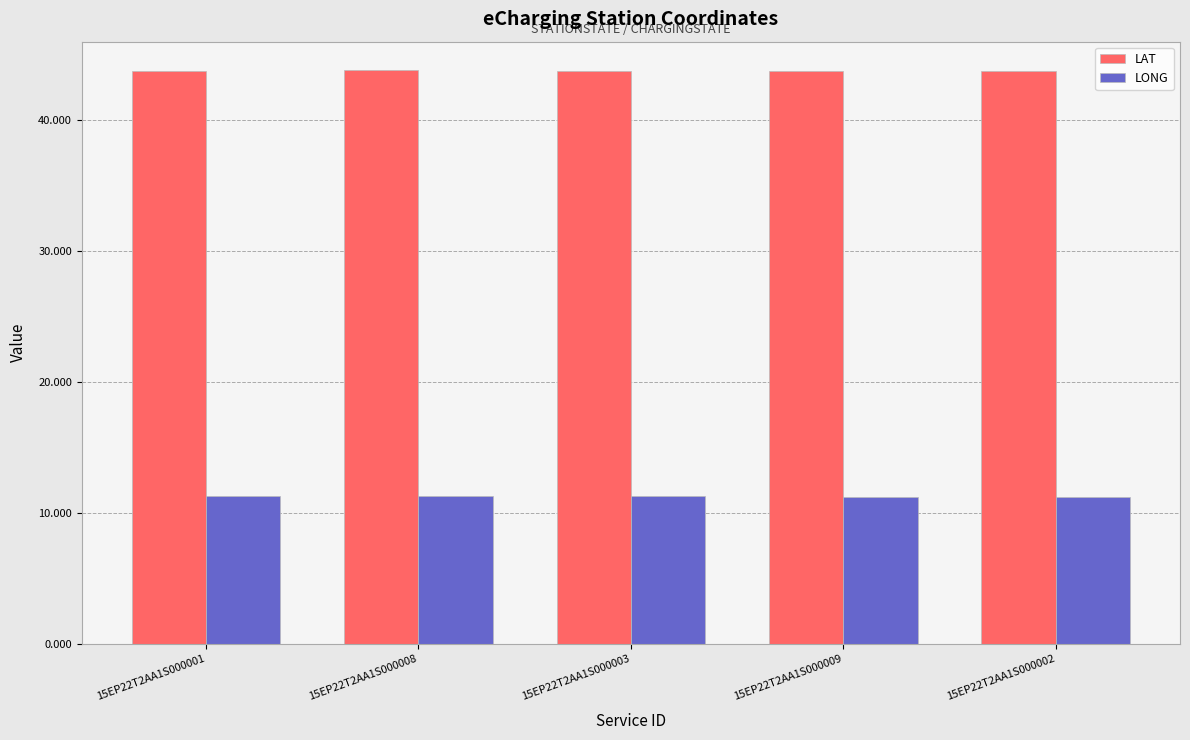

What position from the right is 15EP22T2AA1S000001?

5